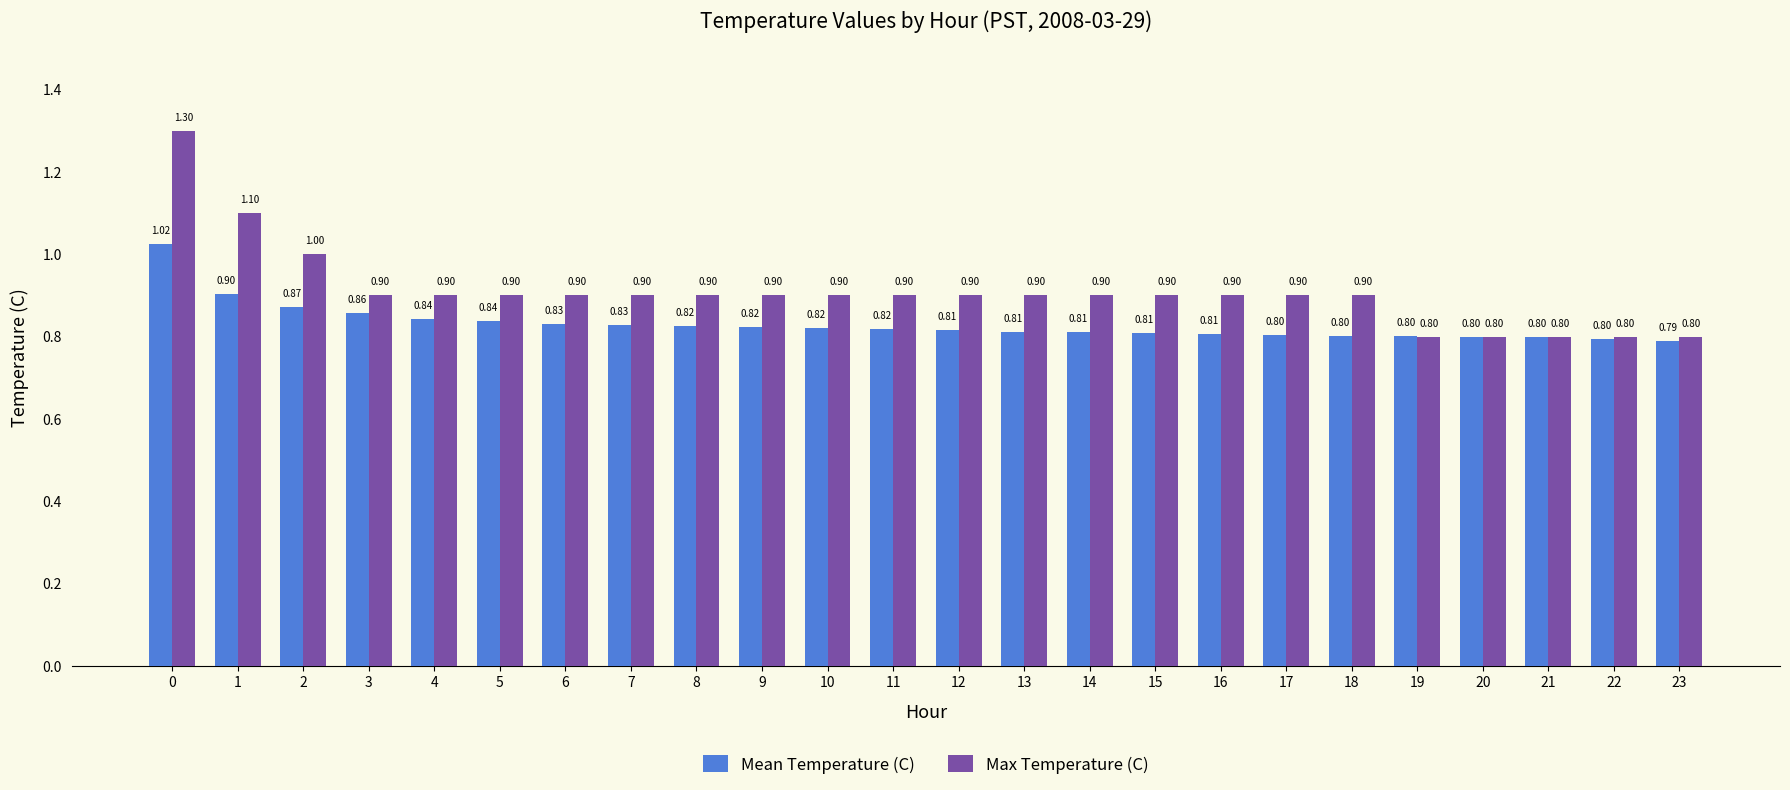

The value of Max Temperature (C) at 21 is 0.8. True or false?

True